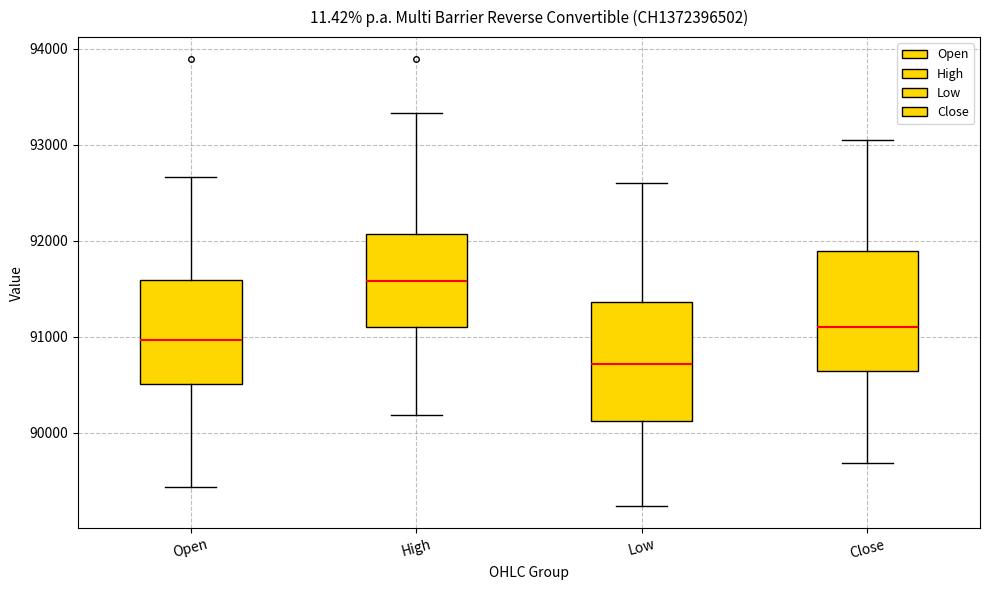

Reading left to right, read every box against the y-axis: the position of its median line, the range the box covers, and the ends of its whiskers. The values are not printed on the chart, so give them approximately, as read against the axis.

Open: median 91000, box 90500 to 91600, whiskers 89400 to 92700
High: median 91600, box 91100 to 92100, whiskers 90200 to 93300
Low: median 90700, box 90100 to 91400, whiskers 89200 to 92600
Close: median 91100, box 90600 to 91900, whiskers 89700 to 93100